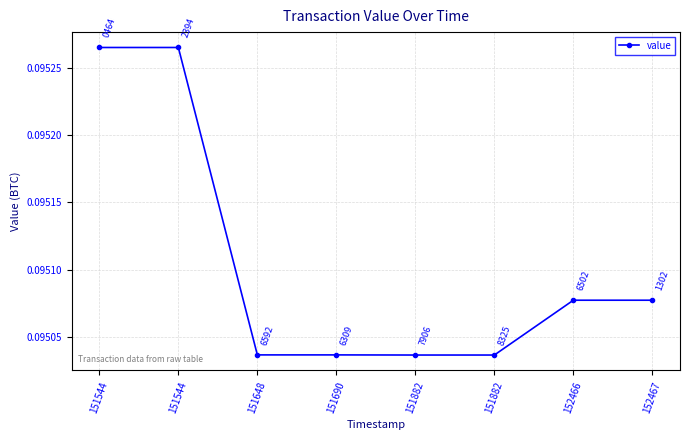

List the labels in order of value, largest first.

151544, 151544, 152466, 152467, 151648, 151690, 151882, 151882